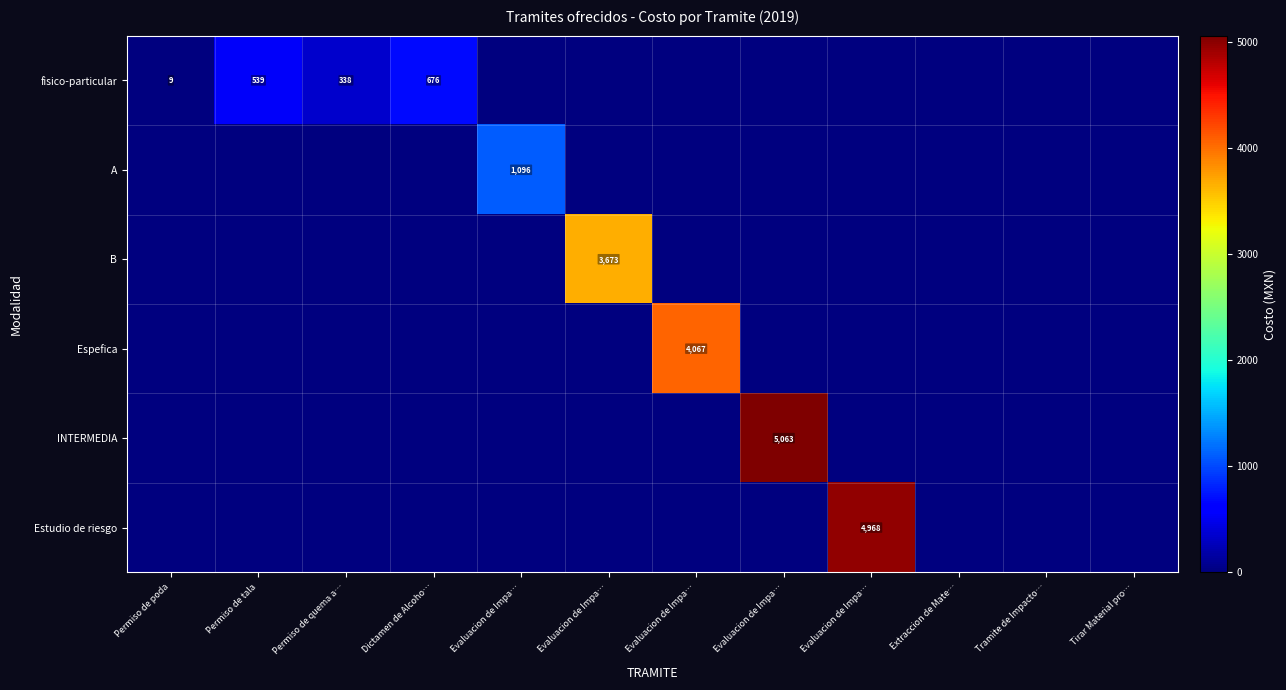

List the series in order of their peak value, lowest first.

fisico-particular, A, B, Espefica, Estudio de riesgo, INTERMEDIA